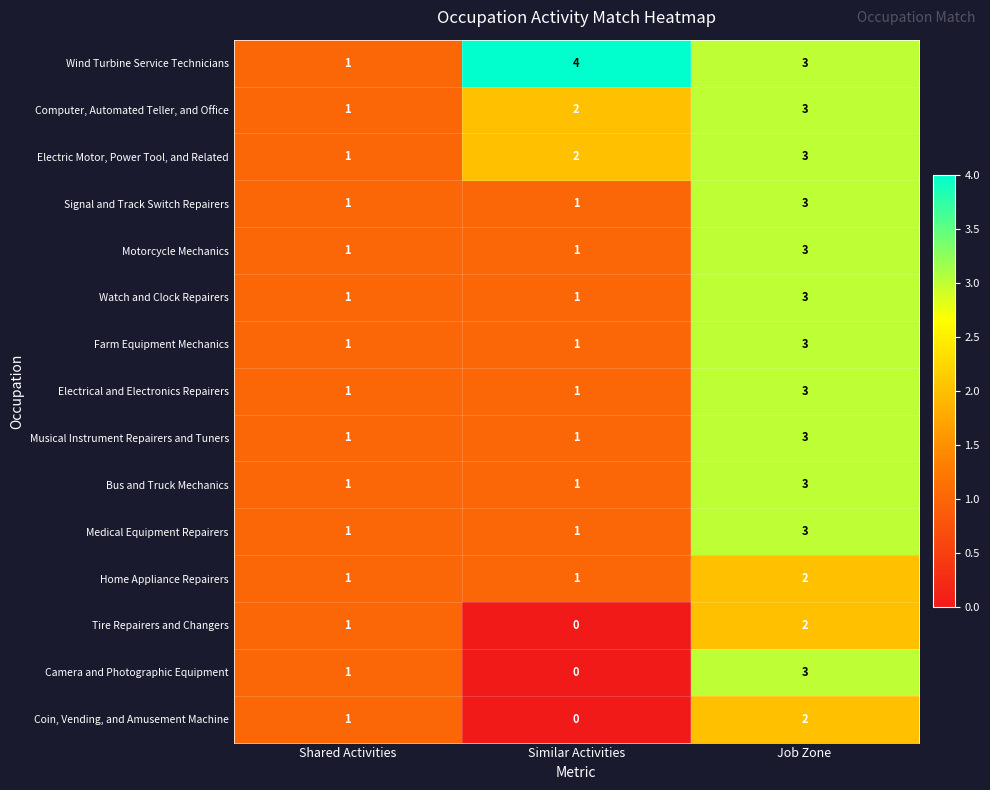

Between Similar Activities and Job Zone, which series saw the biggest shift?

Camera and Photographic Equipment